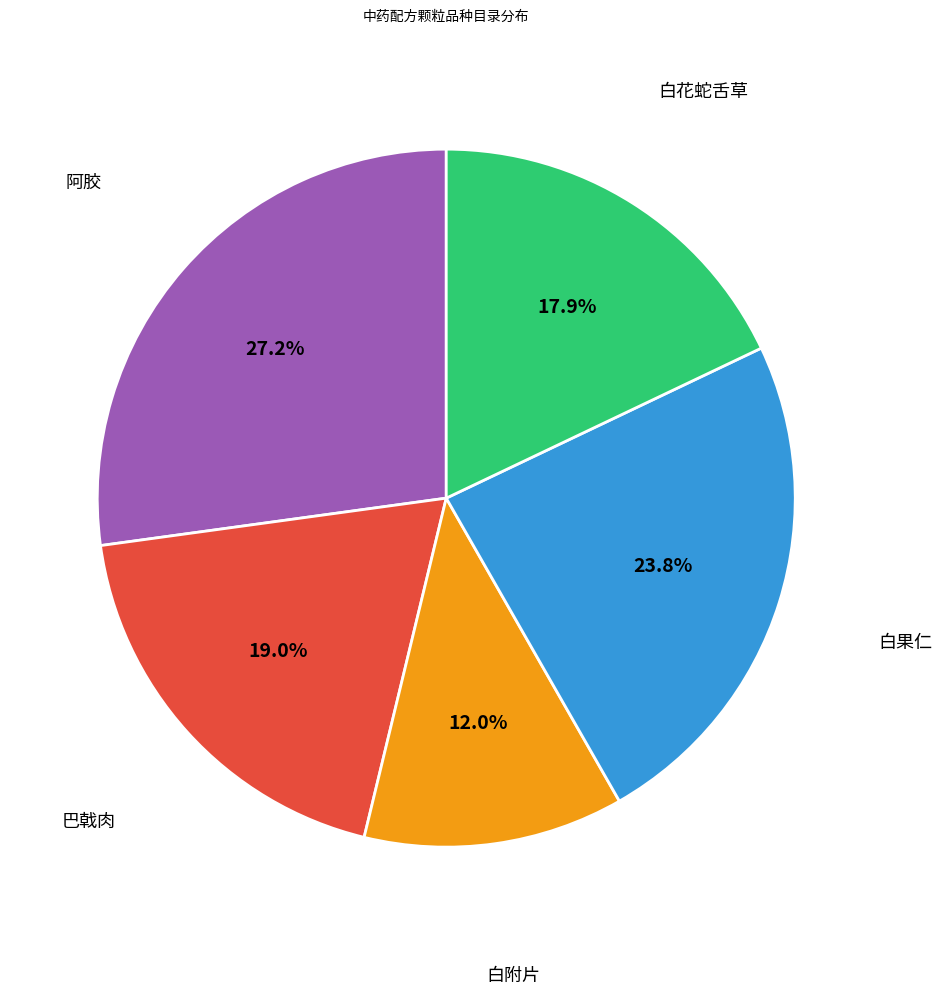

Is there any slice that represents more than half of the pie?

No